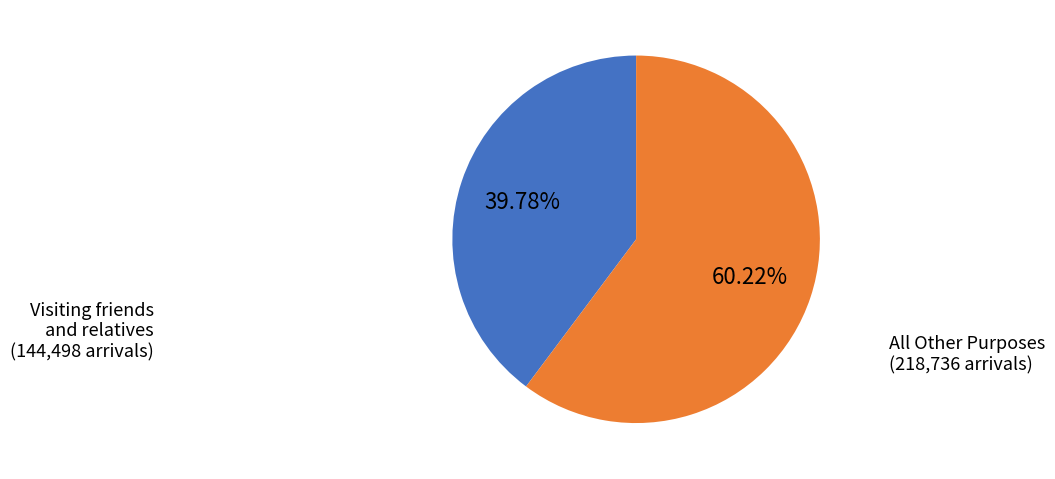

Rank the categories by value from lowest to highest.

Visiting friends and relatives, All Other Purposes